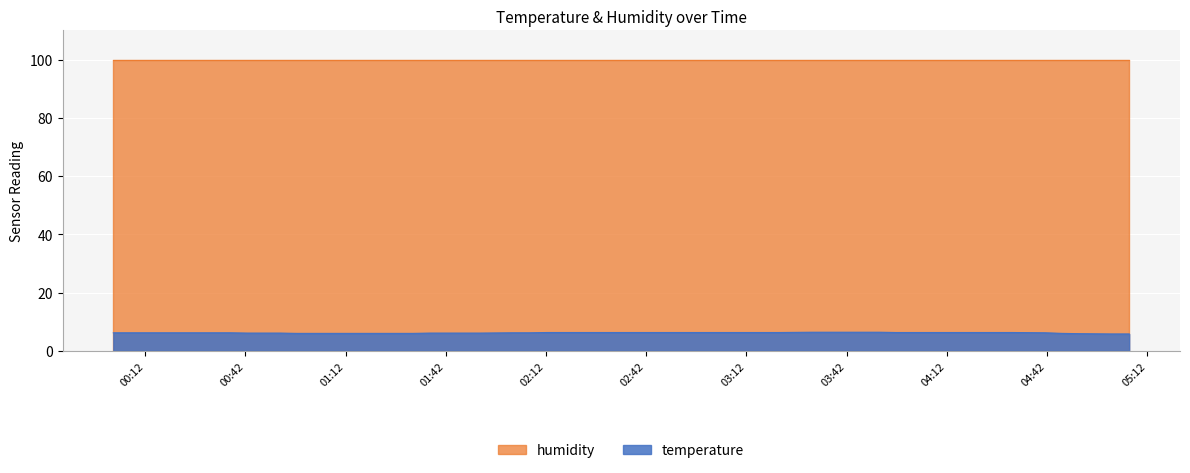

Which series has the largest range (max minus min)?

temperature